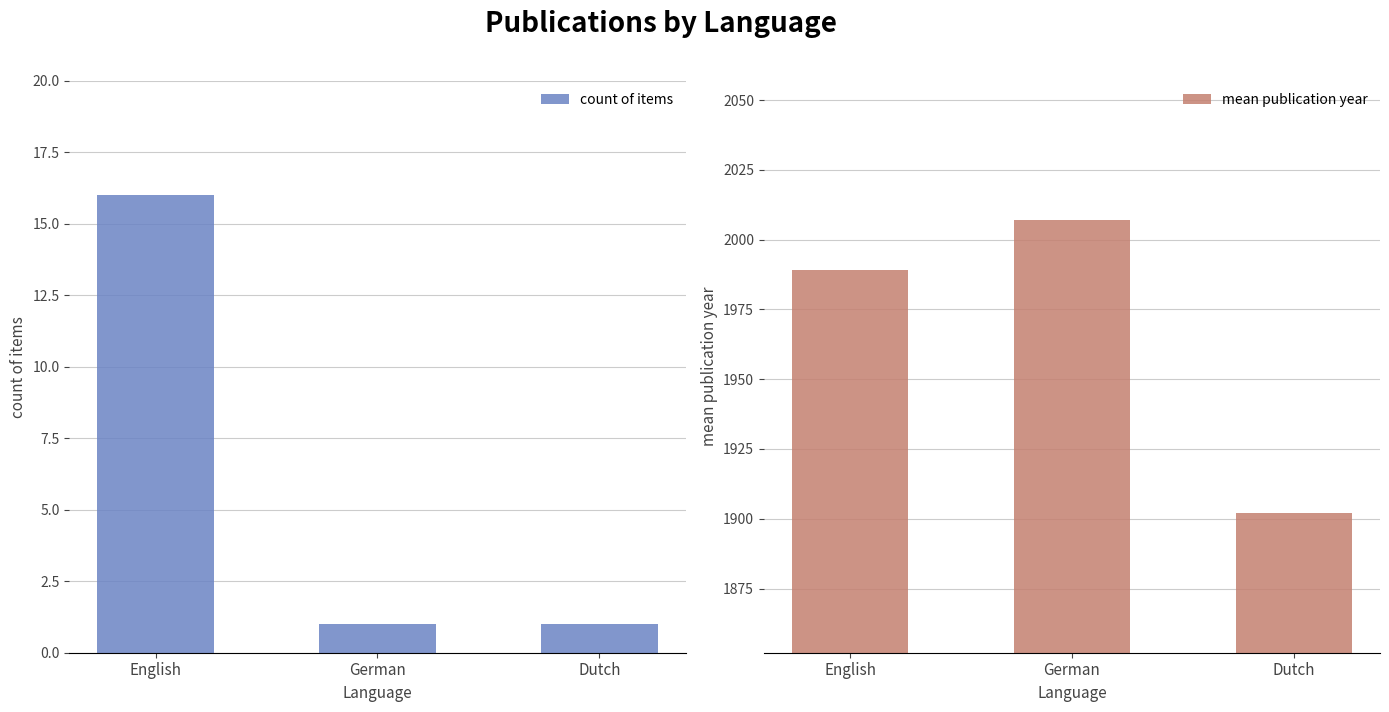

How many bars are there in each group?

2